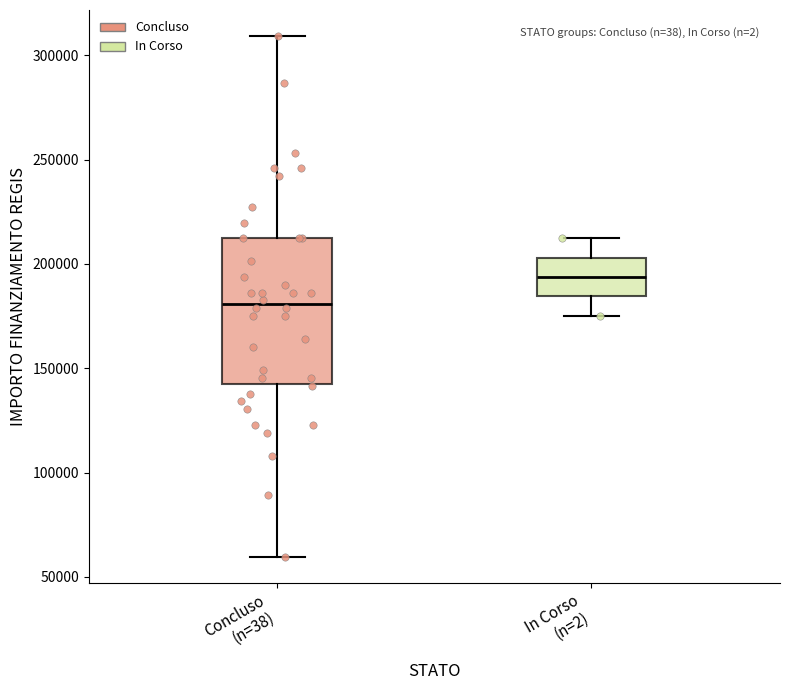

Comparing the boxes themselves (not the whiskers), which one is the tallest?

Concluso (n=38)